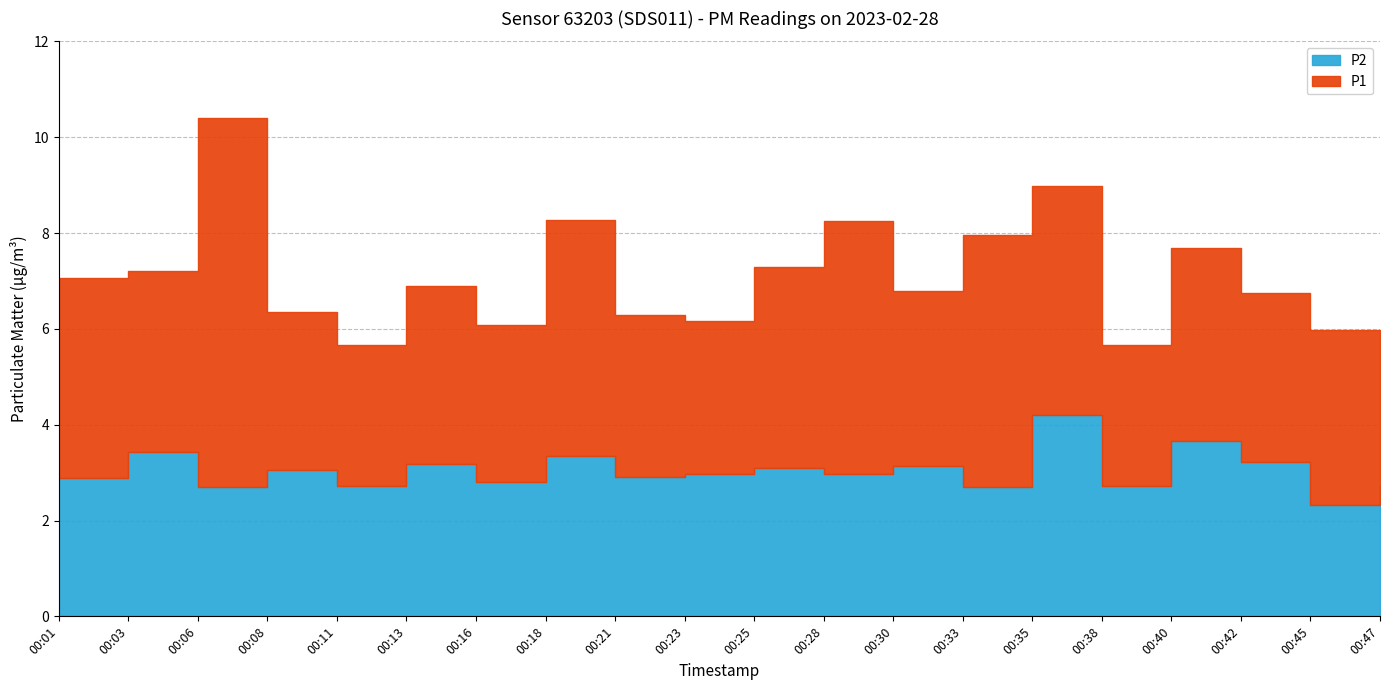

Count the number of data series in this chart.

2